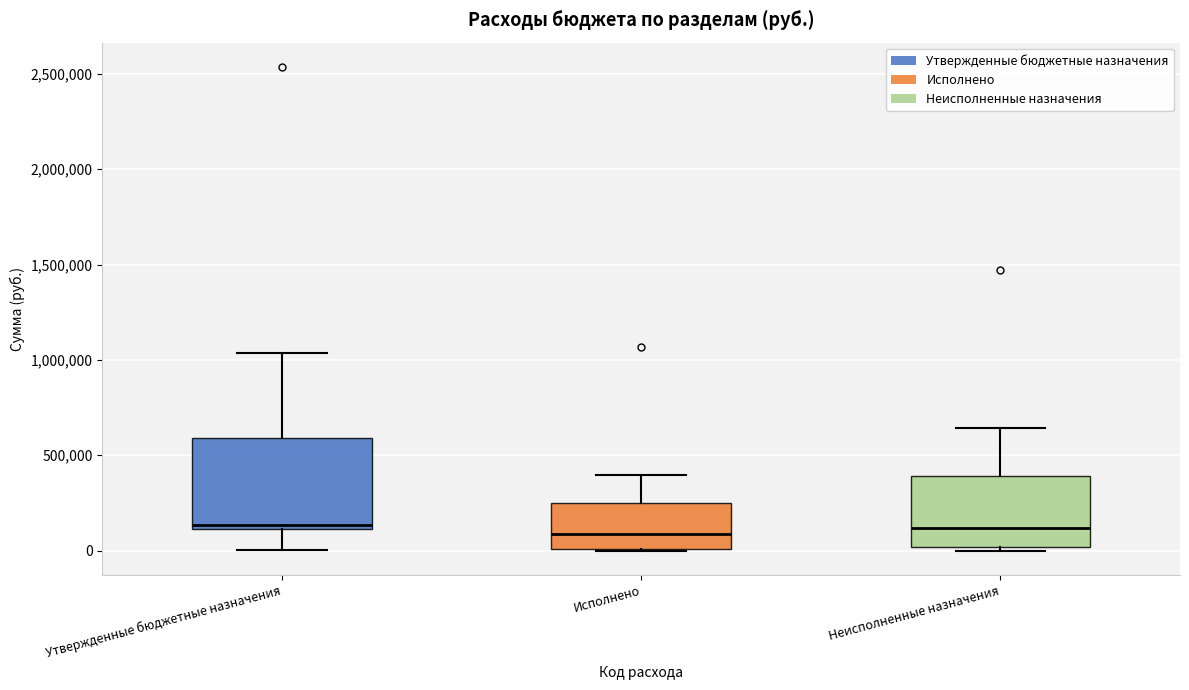

Reading left to right, transcribe this box plot: for each box, give where its median line is, the range the box spans, and where its two whiskers end, as read against the y-axis. The values are not printed on the chart, so give them approximately, as read against the axis.

Утвержденные бюджетные назначения: median 150000, box 100000 to 600000, whiskers 0 to 1050000
Исполнено: median 100000, box 0 to 250000, whiskers 0 to 400000
Неисполненные назначения: median 100000, box 0 to 400000, whiskers 0 (just below the box's lower edge) to 650000